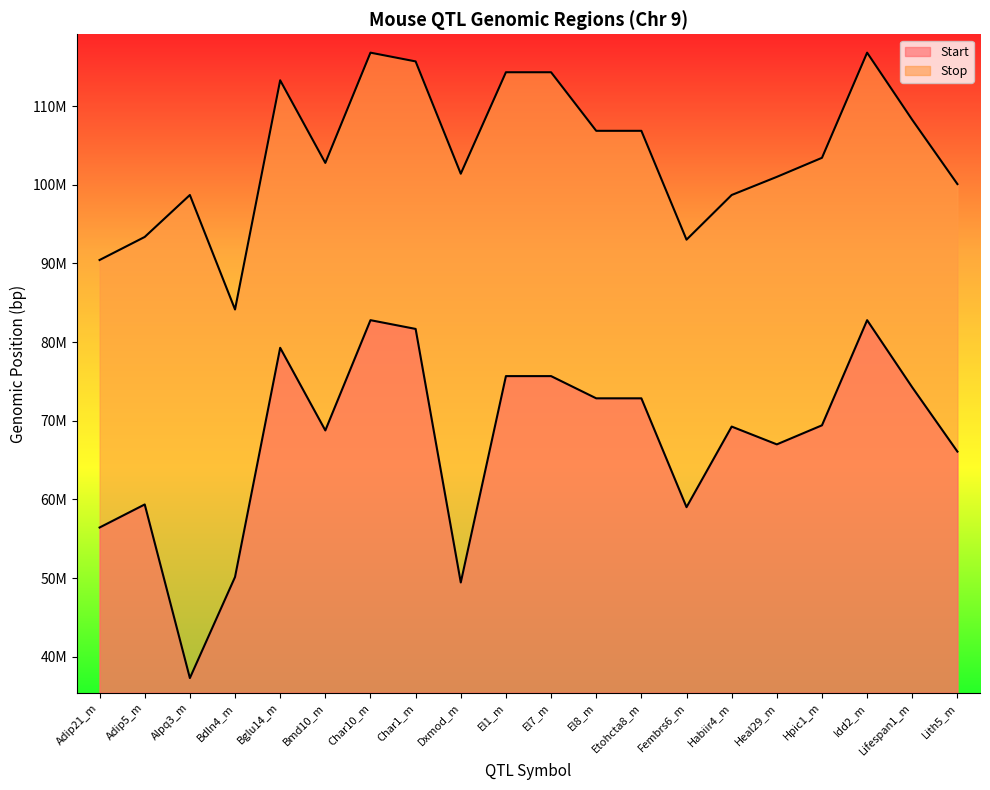

Between Alpq3_m and Hpic1_m, which is larger?

Hpic1_m